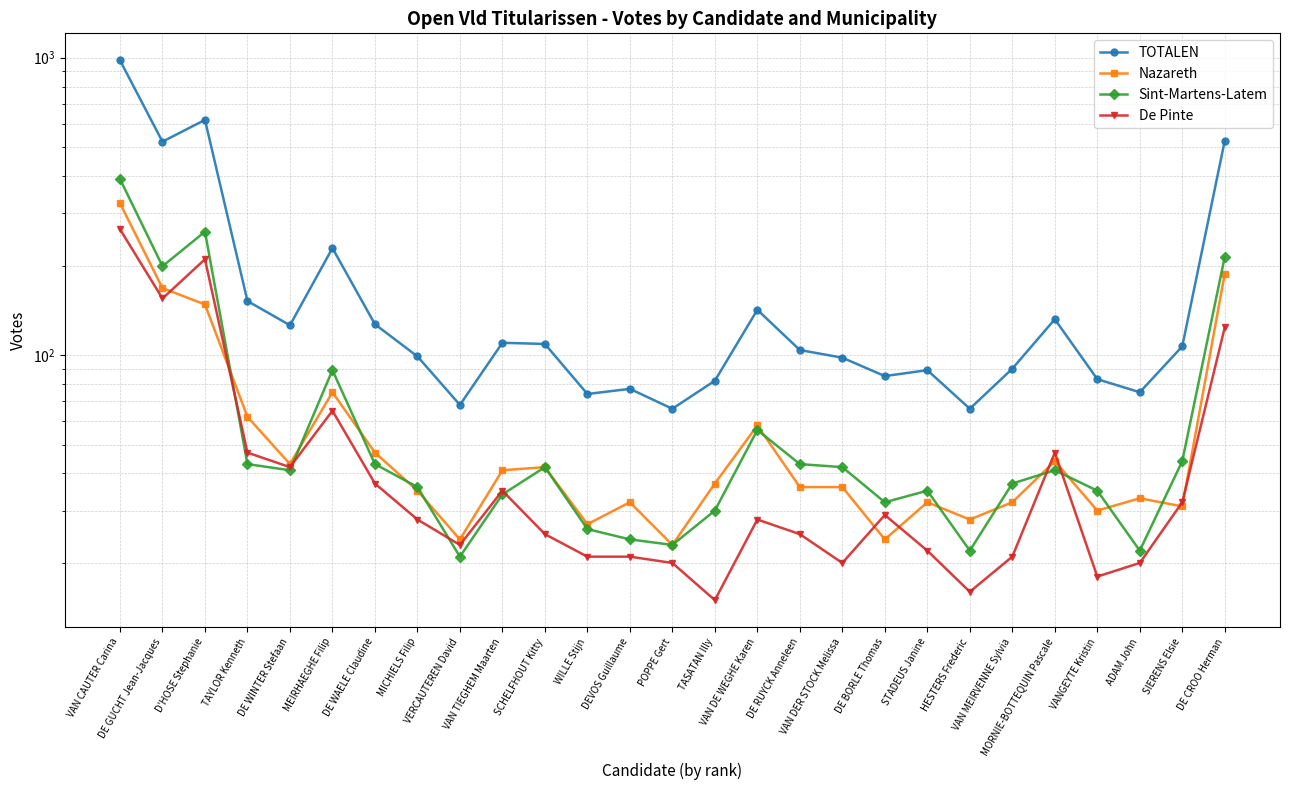

Where does the Sint-Martens-Latem series first go above 41?

VAN CAUTER Carina